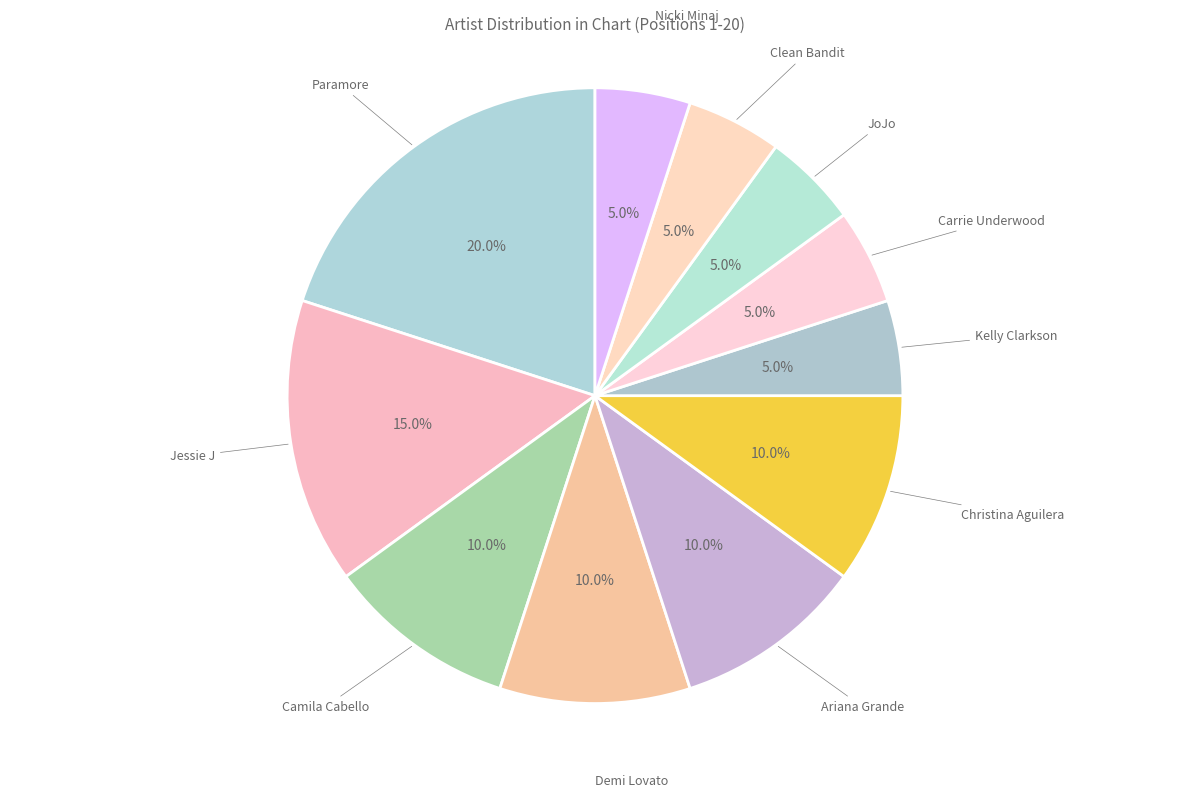

To the nearest percent, what portion does Camila Cabello represent?

10%